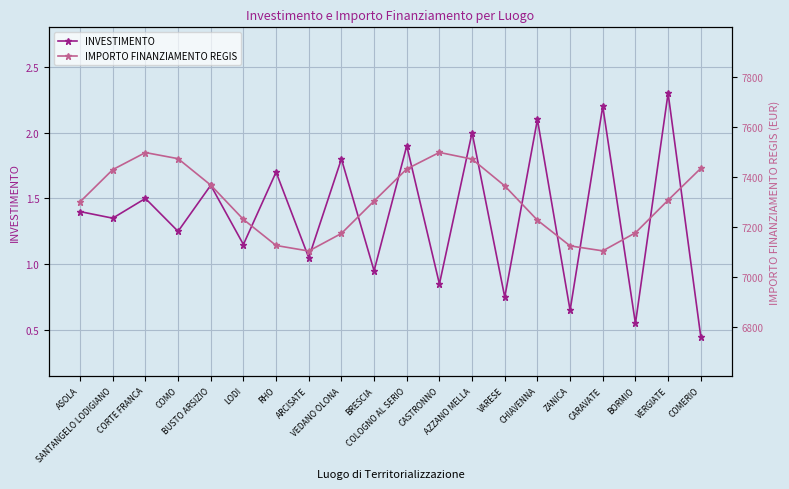

Reading right to left, what are all the values shown in this chart?

INVESTIMENTO: 0.4	2.3	0.5	2.2	0.6	2.1	0.7	2.0	0.8	1.9	0.9	1.8	1.0	1.7	1.1	1.6	1.2	1.5	1.3	1.4
IMPORTO FINANZIAMENTO REGIS: 7434.9	7307.7	7177.4	7105.2	7125.1	7227.7	7364.8	7471.9	7498.6	7432.4	7304.4	7174.7	7104.5	7126.7	7230.8	7368.0	7473.6	7498.1	7429.8	7301.0